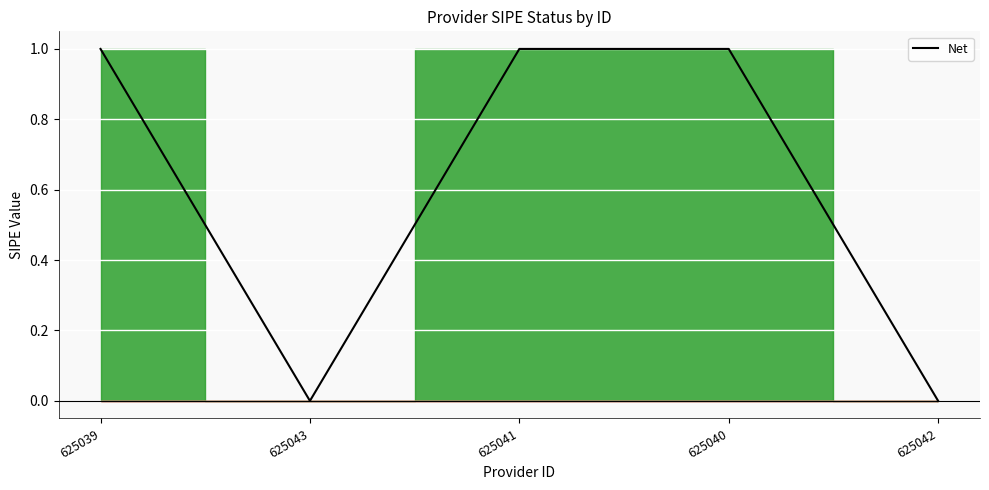

Count the number of categories in the chart.

5